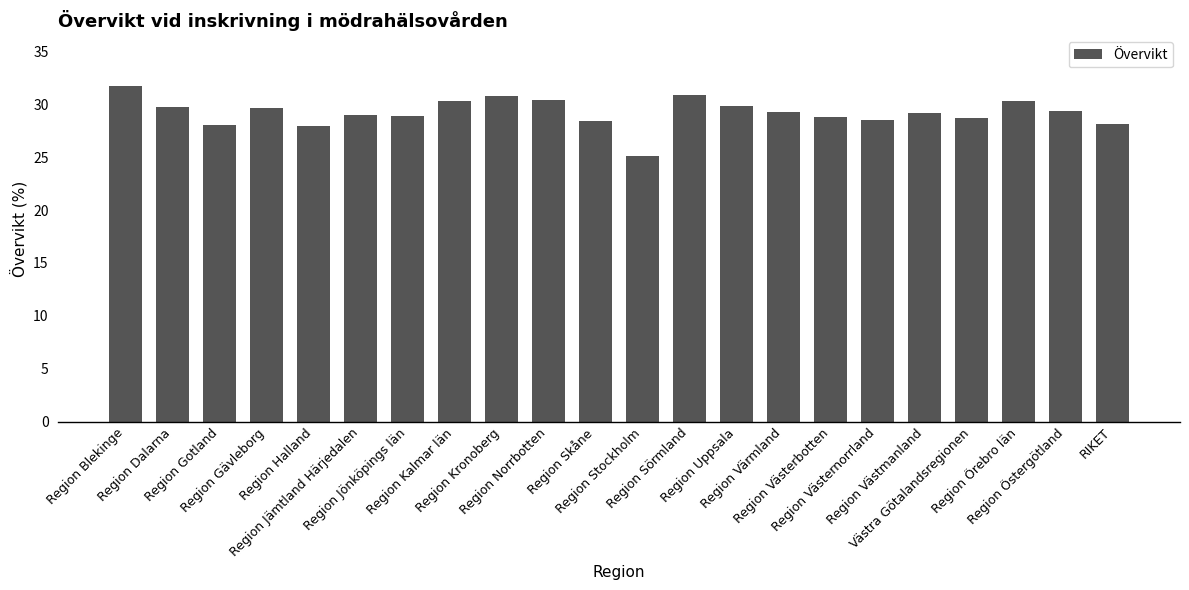

What is the label of the 15th bar from the right?

Region Kalmar län